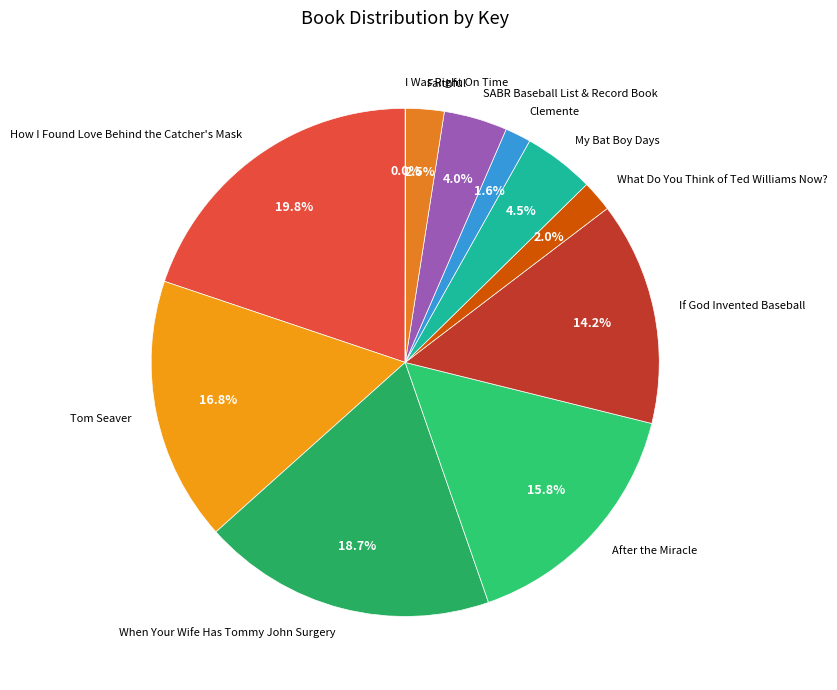

To the nearest percent, what portion does Tom Seaver represent?

17%